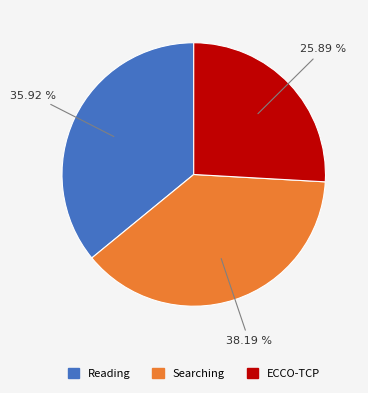

Which slice is the smallest?

ECCO-TCP